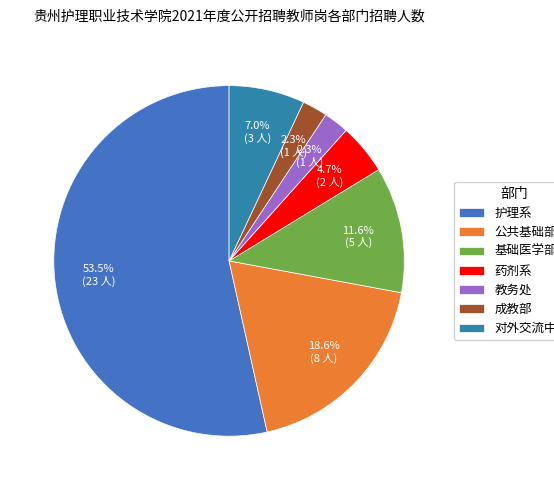

How many slices are in this pie chart?

7